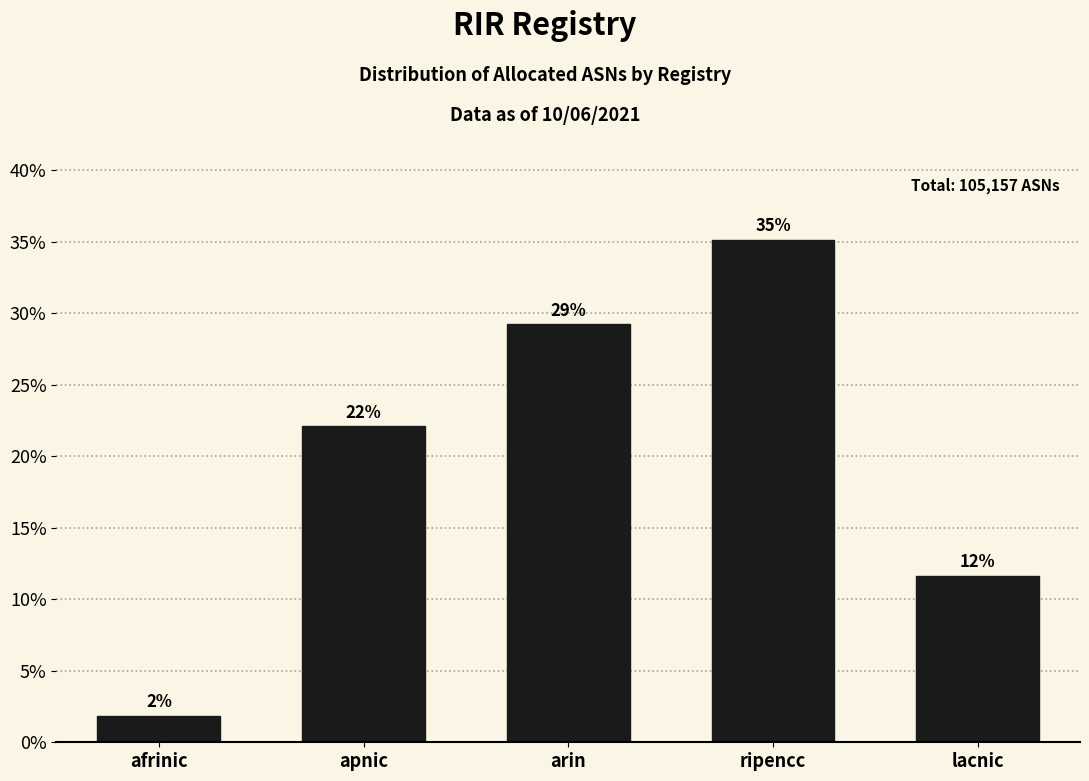

Does the chart contain any negative values?

No